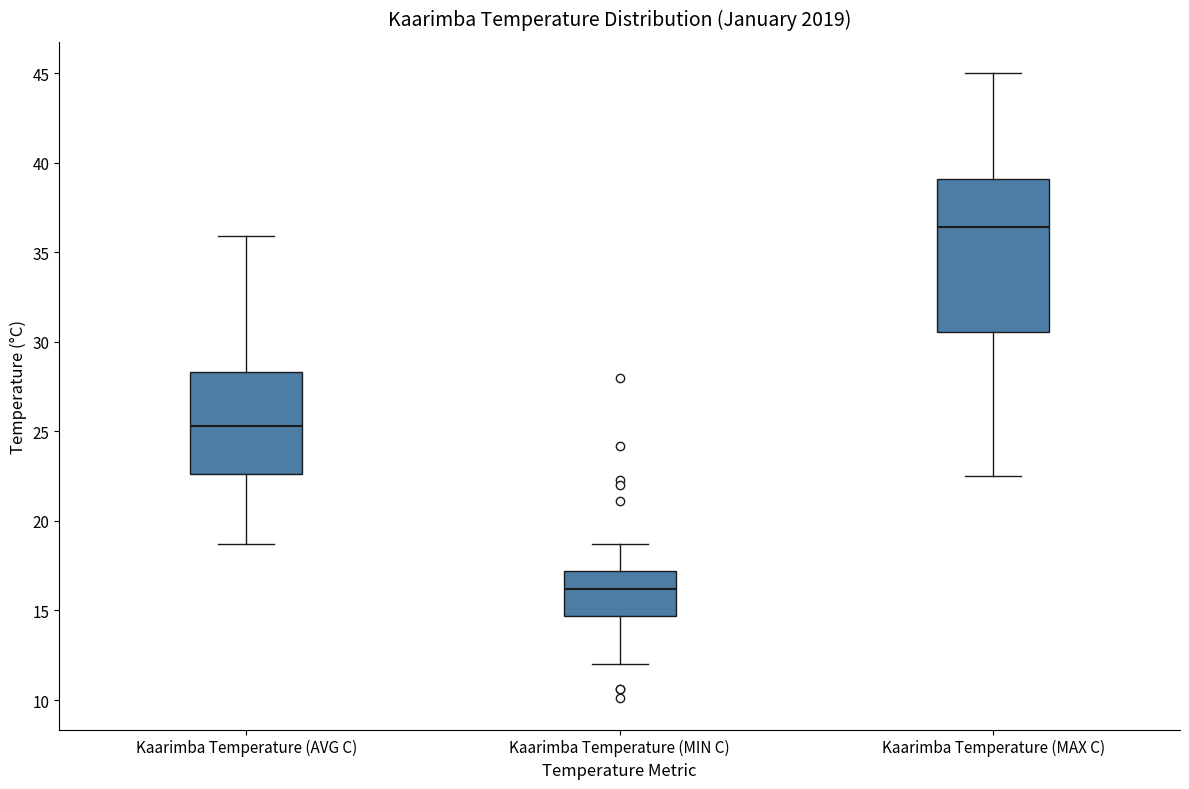

Which box has the highest median line?

Kaarimba Temperature (MAX C)